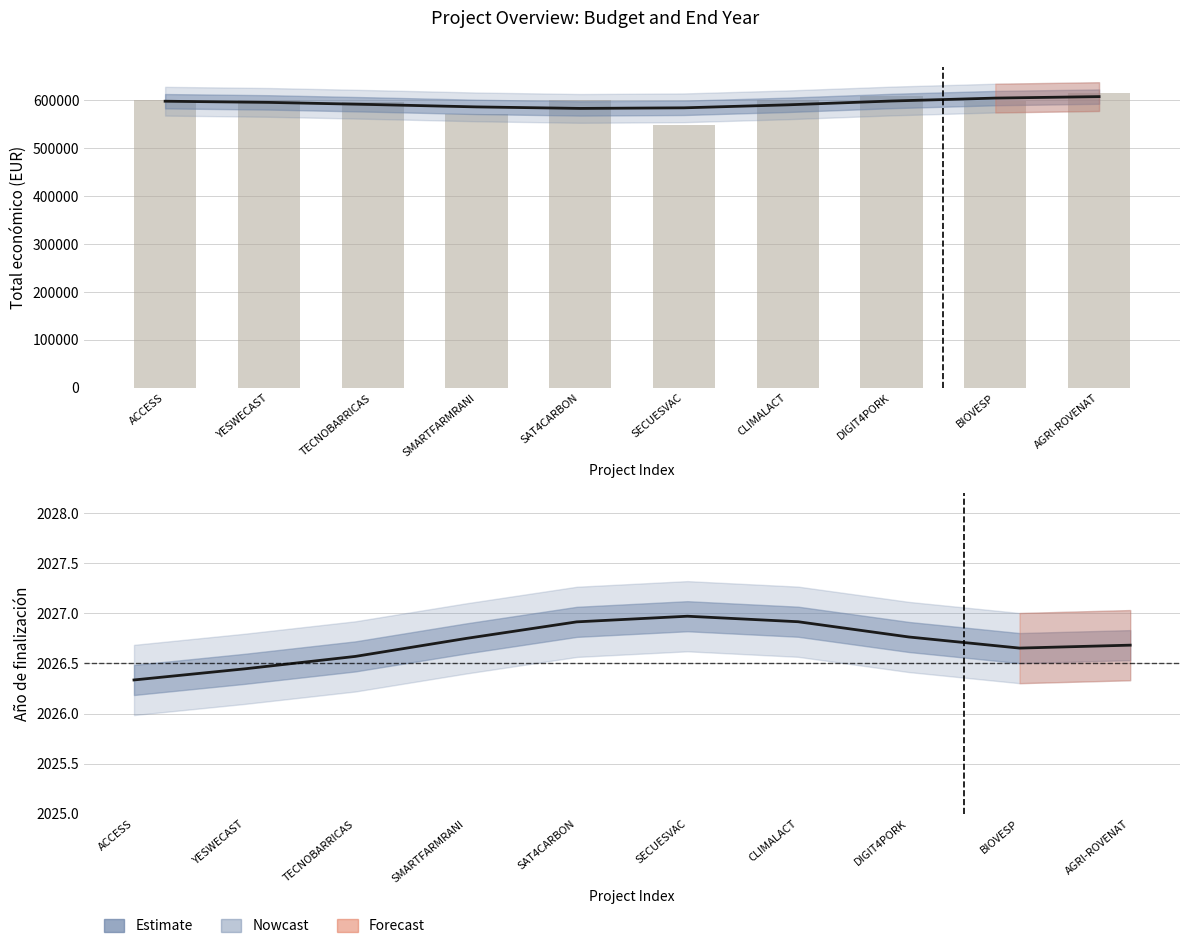

The value of Total económico at SMARTFARMRANI is 408132.6. True or false?

False